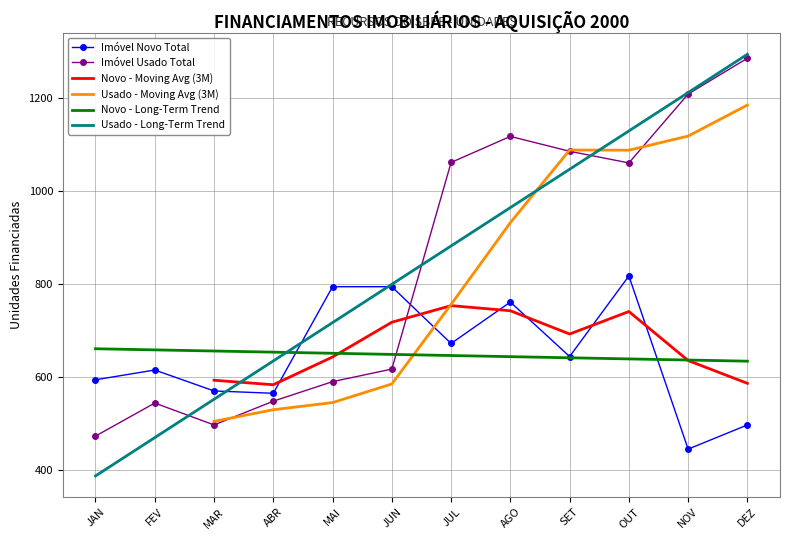

The value of Usado - Moving Avg (3M) at JUL is 166.6. True or false?

False